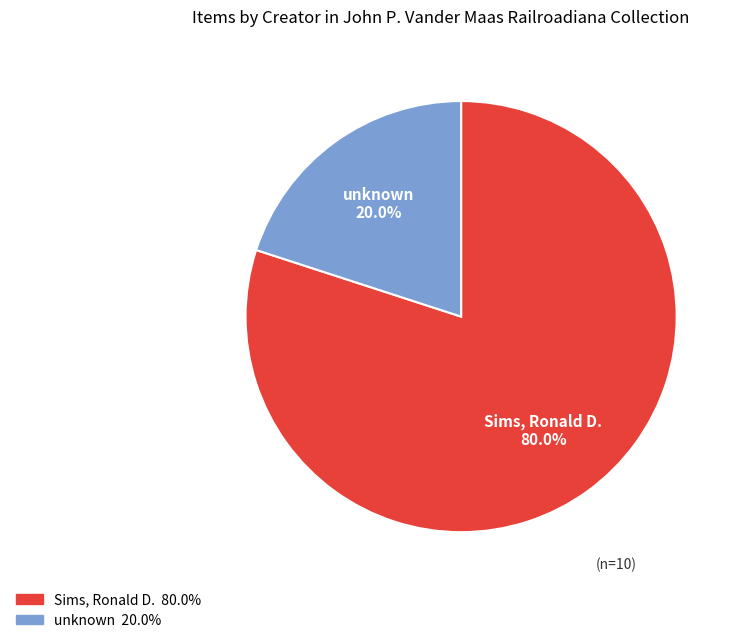

Does any single category account for the majority?

Yes